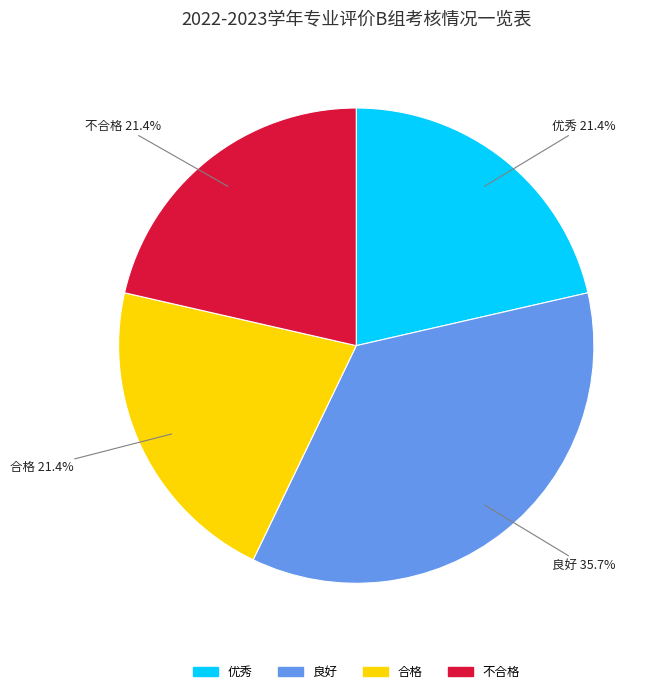

Do 优秀 and 合格 together represent more than half of the pie?

No